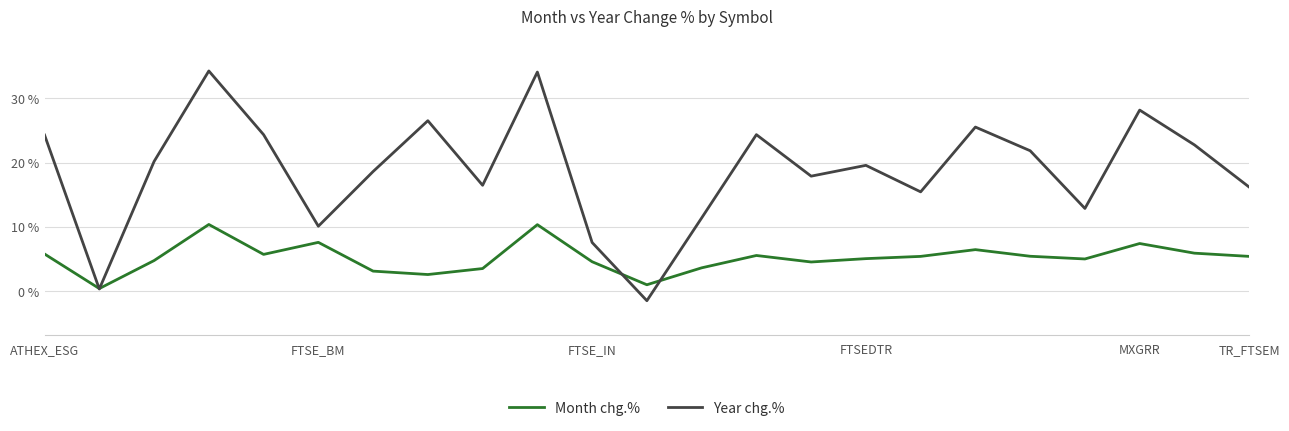

Which series has the widest spread of values?

Year chg.%